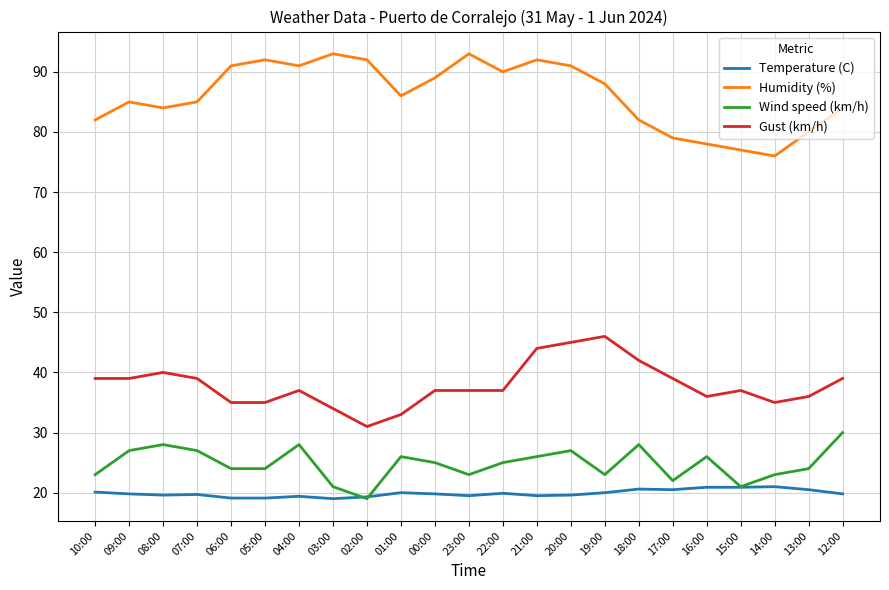

True or false: Gust (km/h) and Humidity (%) cross at least once.

False